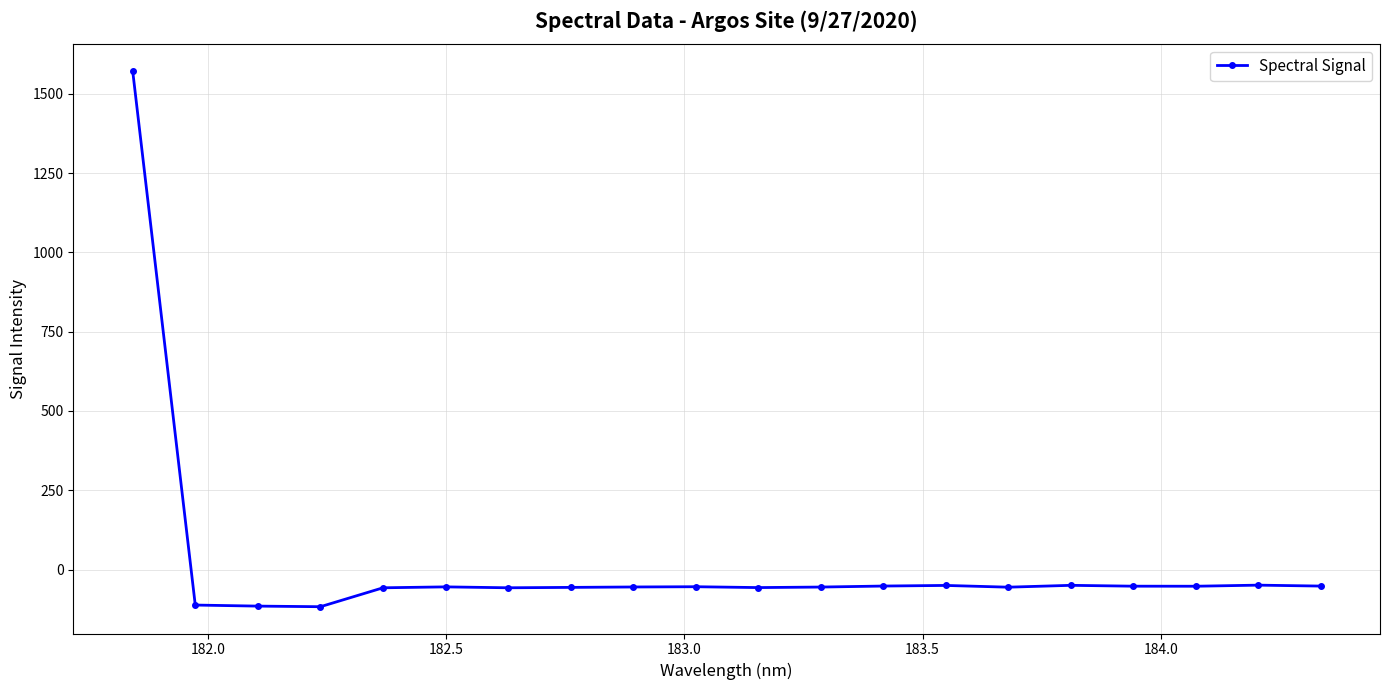

What is the maximum value shown in the chart?

1572.2